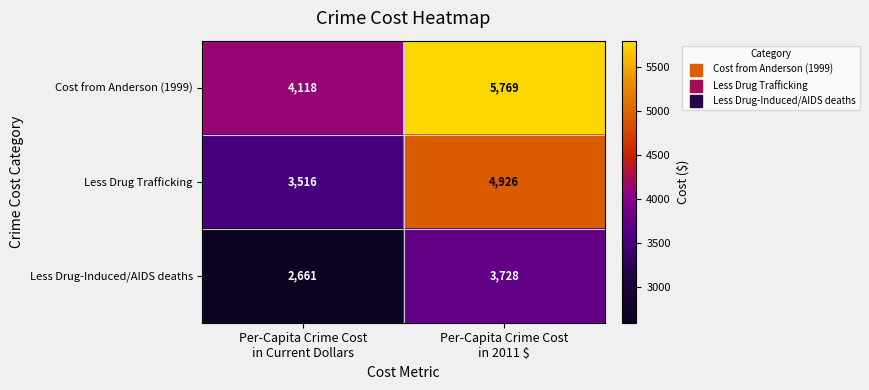

Which category has the lowest value across all series?

Per-Capita Crime Cost
in Current Dollars